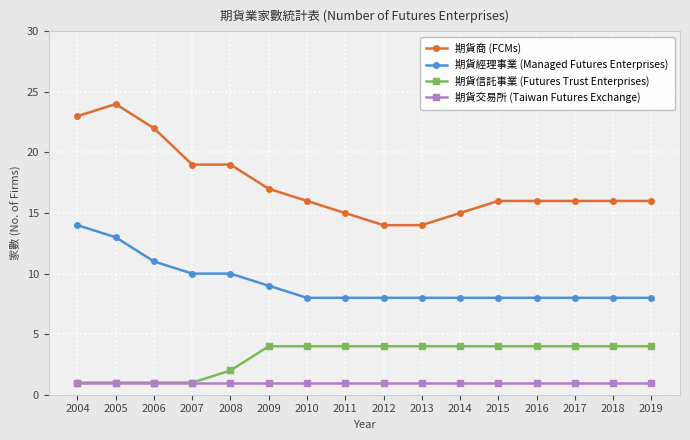

What are all the series names shown in the legend?

期貨商 (FCMs), 期貨經理事業 (Managed Futures Enterprises), 期貨信託事業 (Futures Trust Enterprises), 期貨交易所 (Taiwan Futures Exchange)